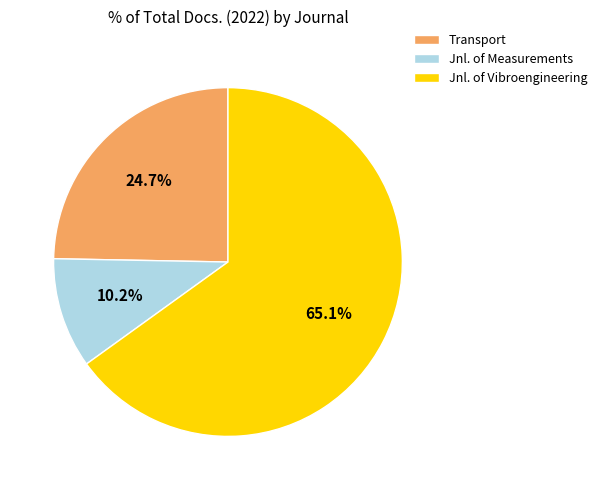

Does Jnl. of Vibroengineering account for over 50% of the chart?

Yes